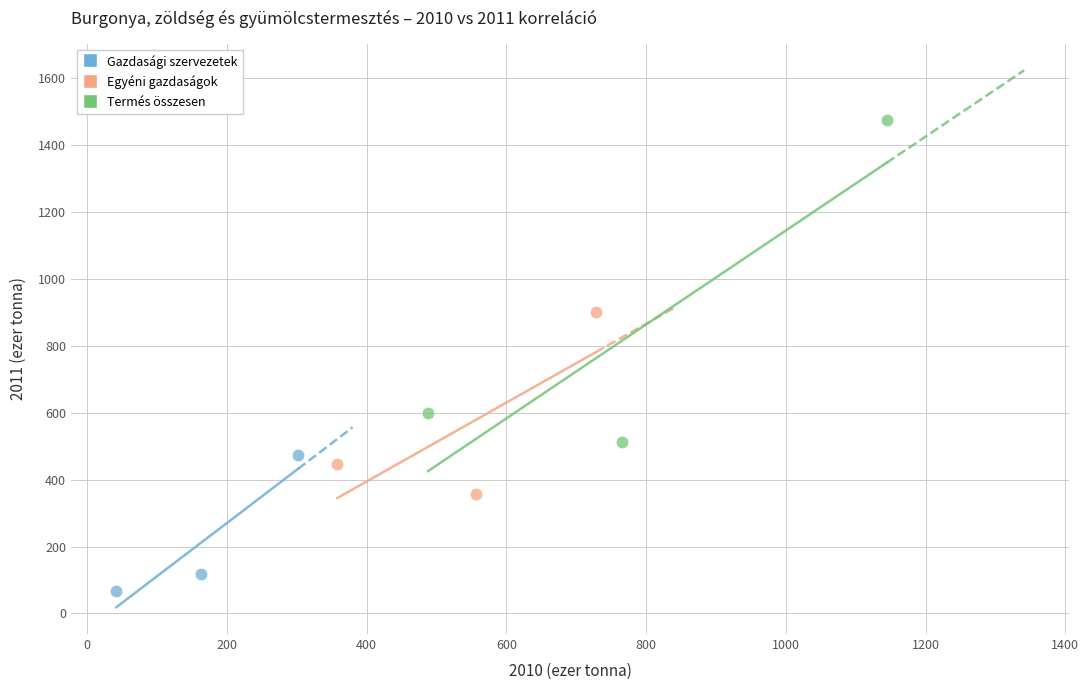

Which series has the widest spread of Y values?

Termés összesen